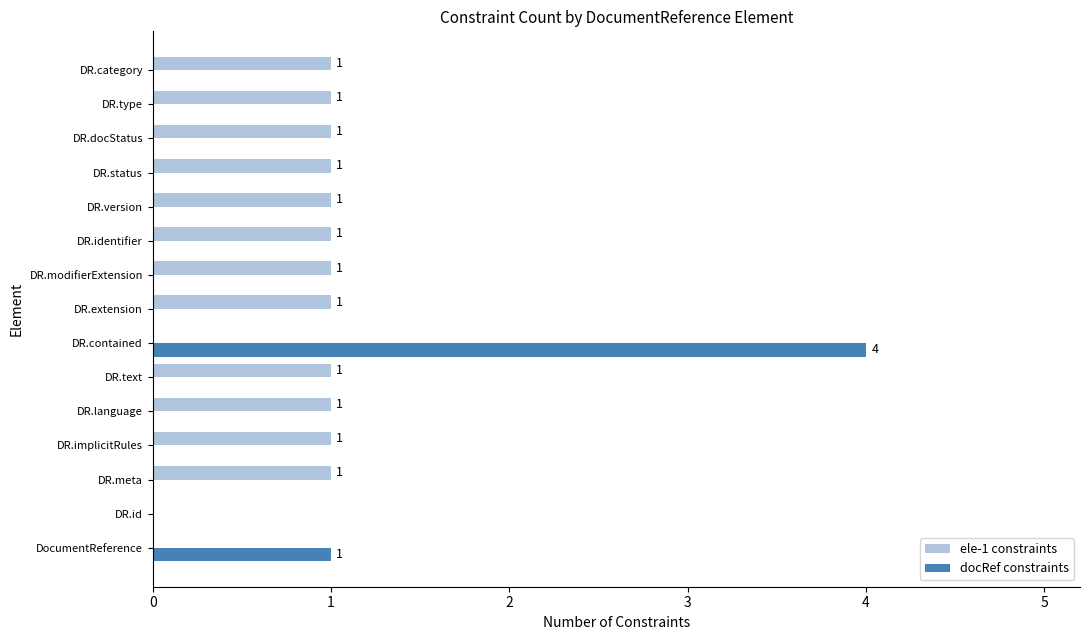

Count the number of data series in this chart.

2